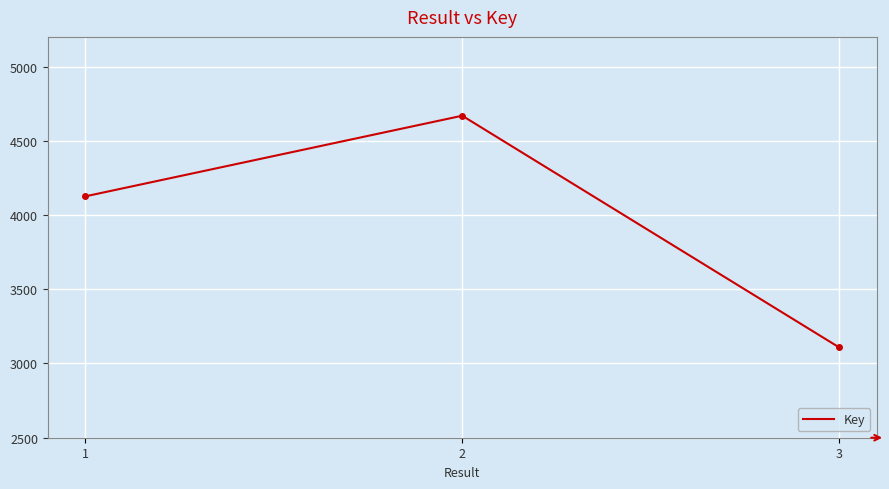

The chart shows a value of 6574 at 1. True or false?

False